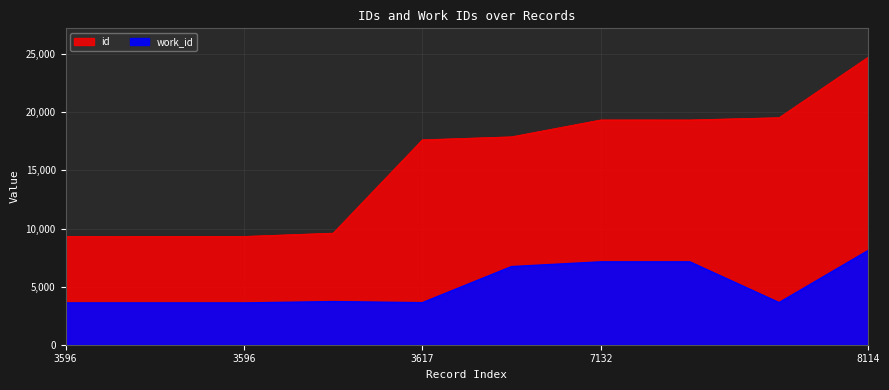

Which category has the lowest value in the id series?

3596